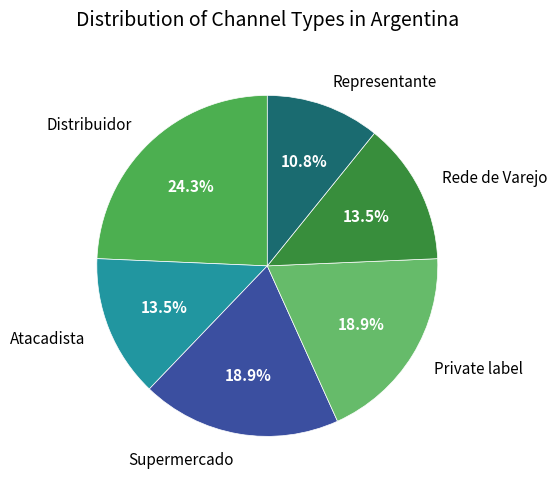

Is it true that Atacadista is 27% of the pie?

False